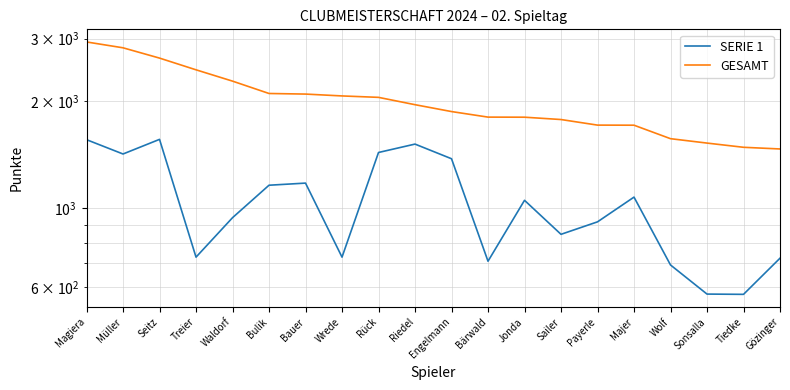

Does the chart have visible grid lines?

Yes